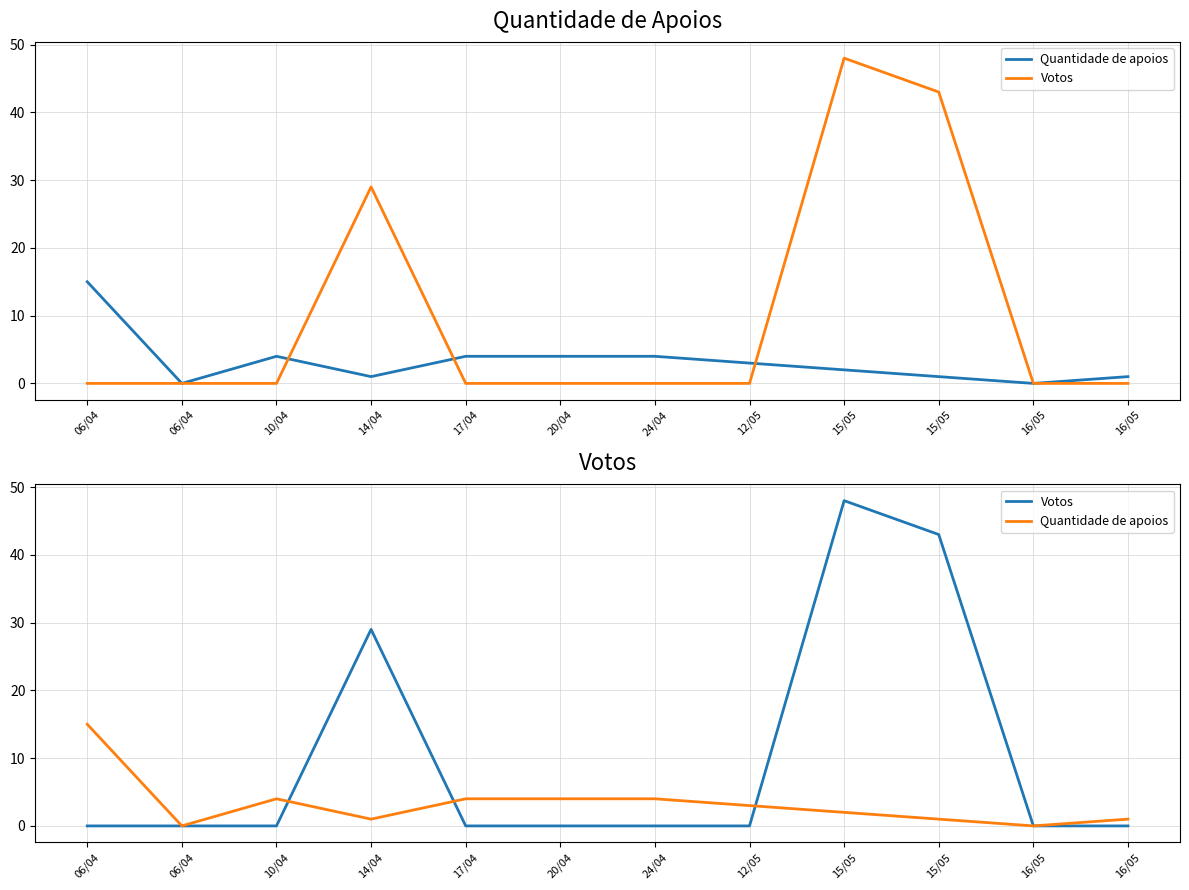

In Quantidade de apoios, how many points are lower than both neighbors (excluding endpoints)?

3